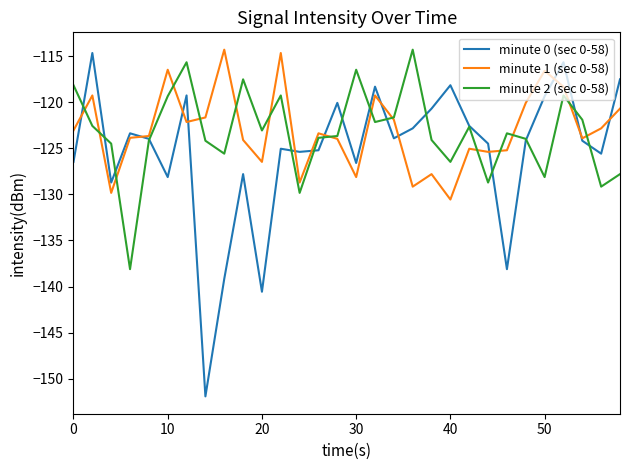

What is the highest value of the minute 1 (sec 0-58) series?

-114.3